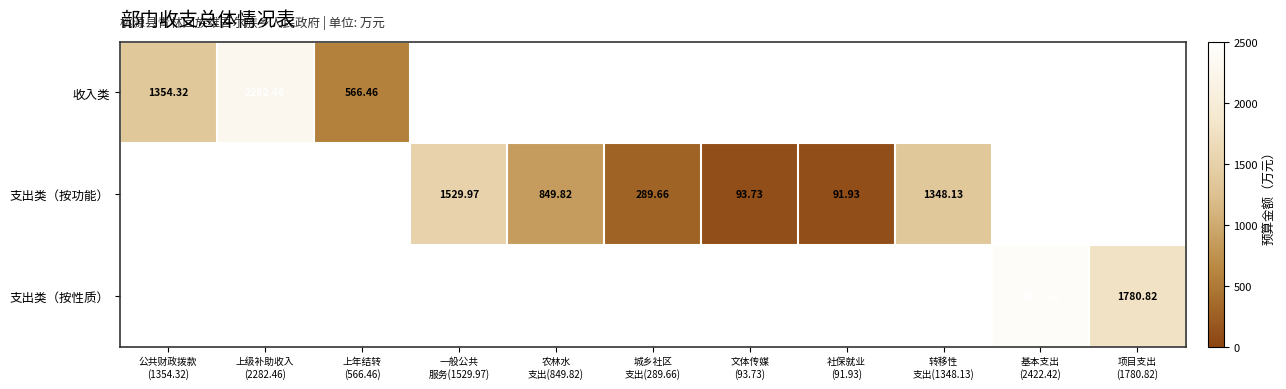

At which category is the sum across all series the highest?

基本支出
(2422.42)